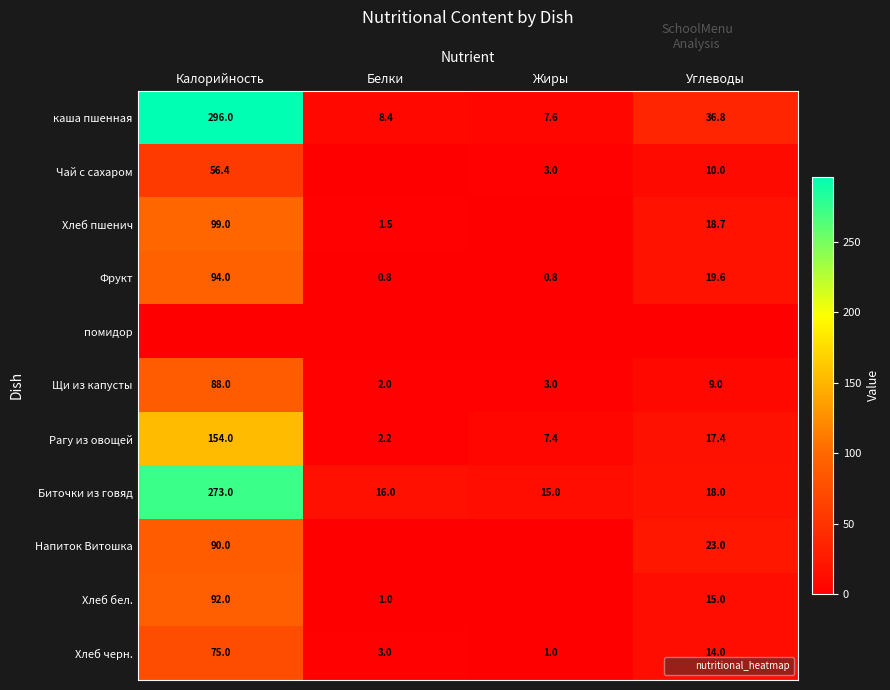

Rank the categories by помидор value from highest to lowest.

Калорийность, Белки, Жиры, Углеводы